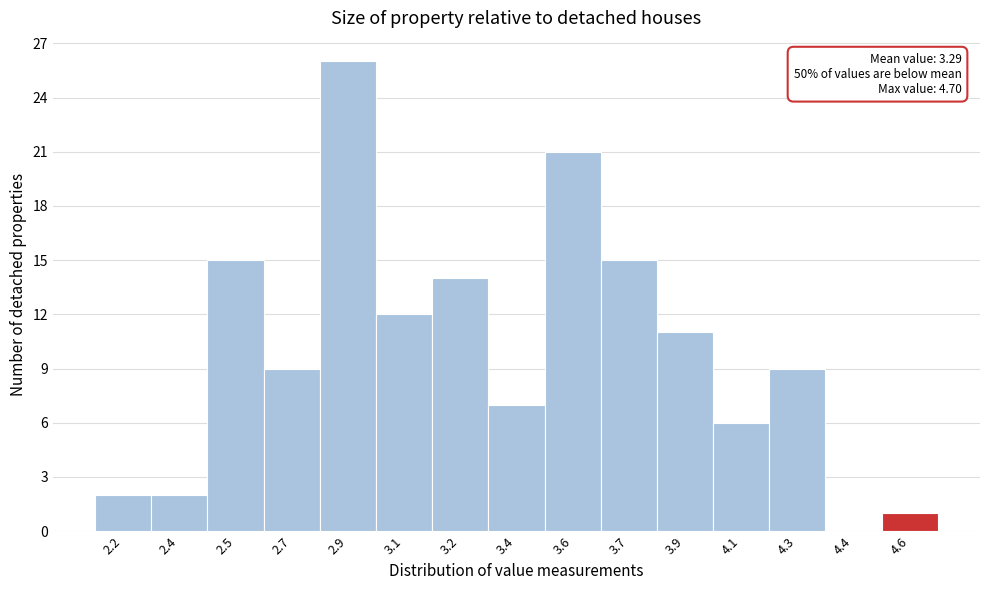

Reading left to right, list all the values displayed in this chart.

2.2=2	2.4=2	2.5=15	2.7=9	2.9=26	3.1=12	3.2=14	3.4=7	3.6=21	3.7=15	3.9=11	4.1=6	4.3=9	4.4=0	4.6=1